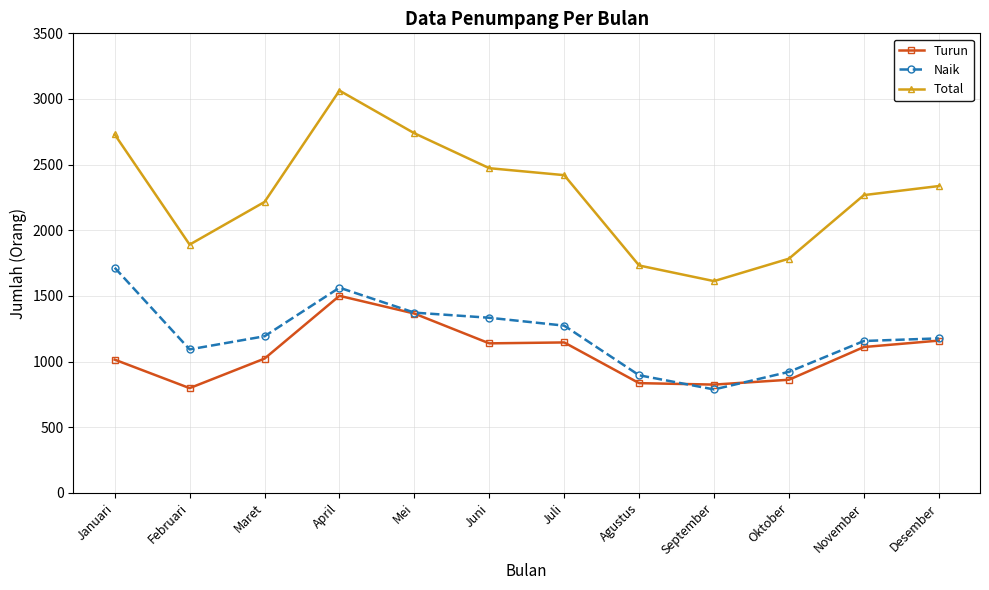

Is the value of Turun at Agustus greater than the value of Naik at April?

No